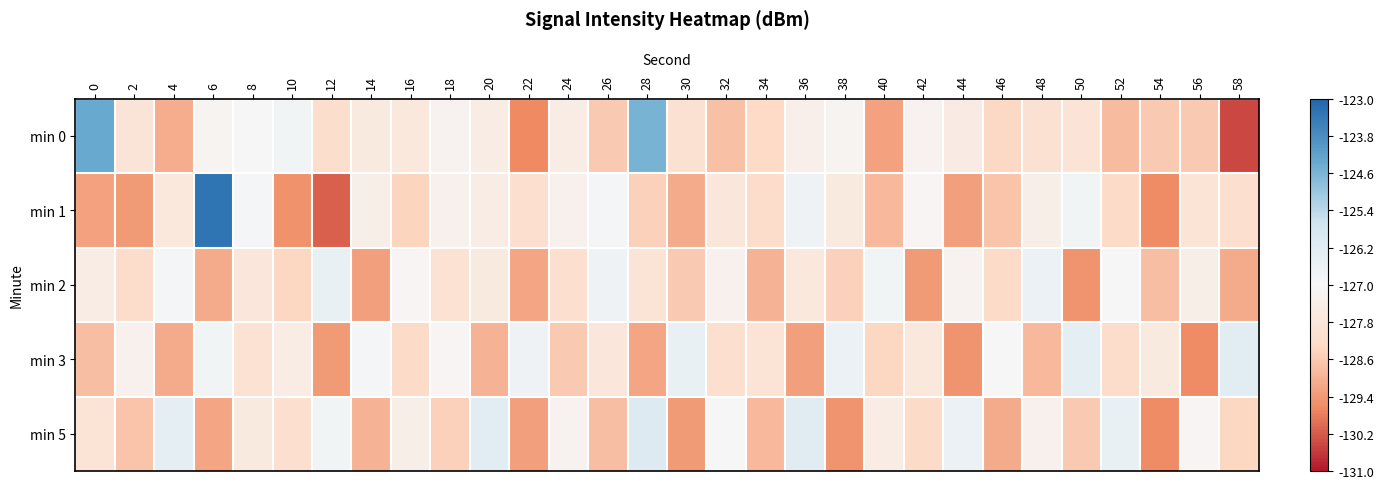

Between 32 and 40, which series saw the biggest shift?

min 1